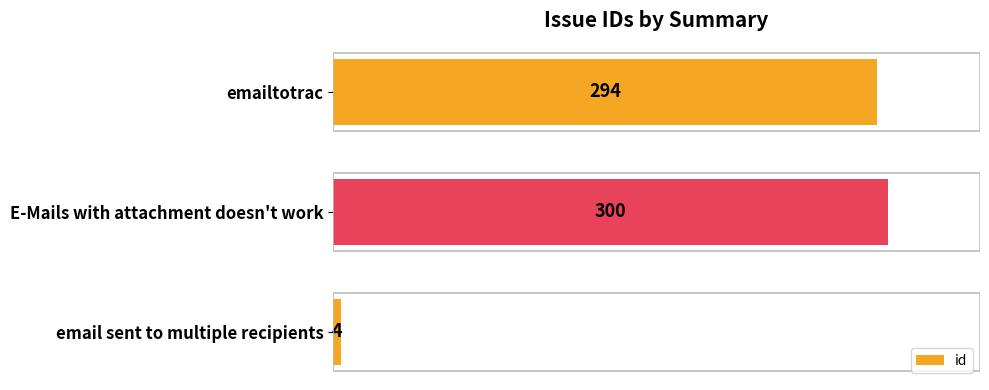

At which category does the chart reach its peak across all series?

E-Mails with attachment doesn't work